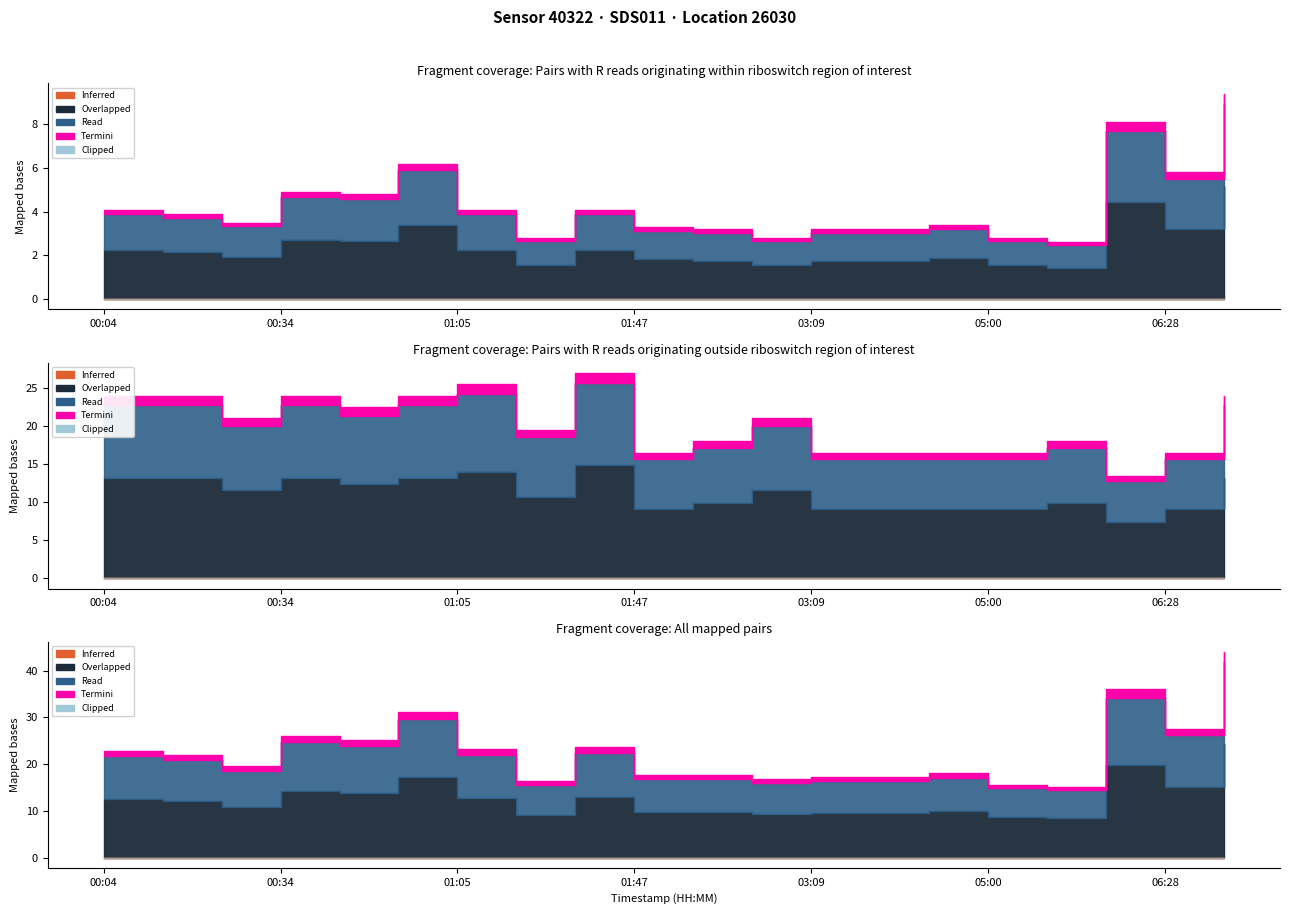

How many data points in P2 are less than 1?

1